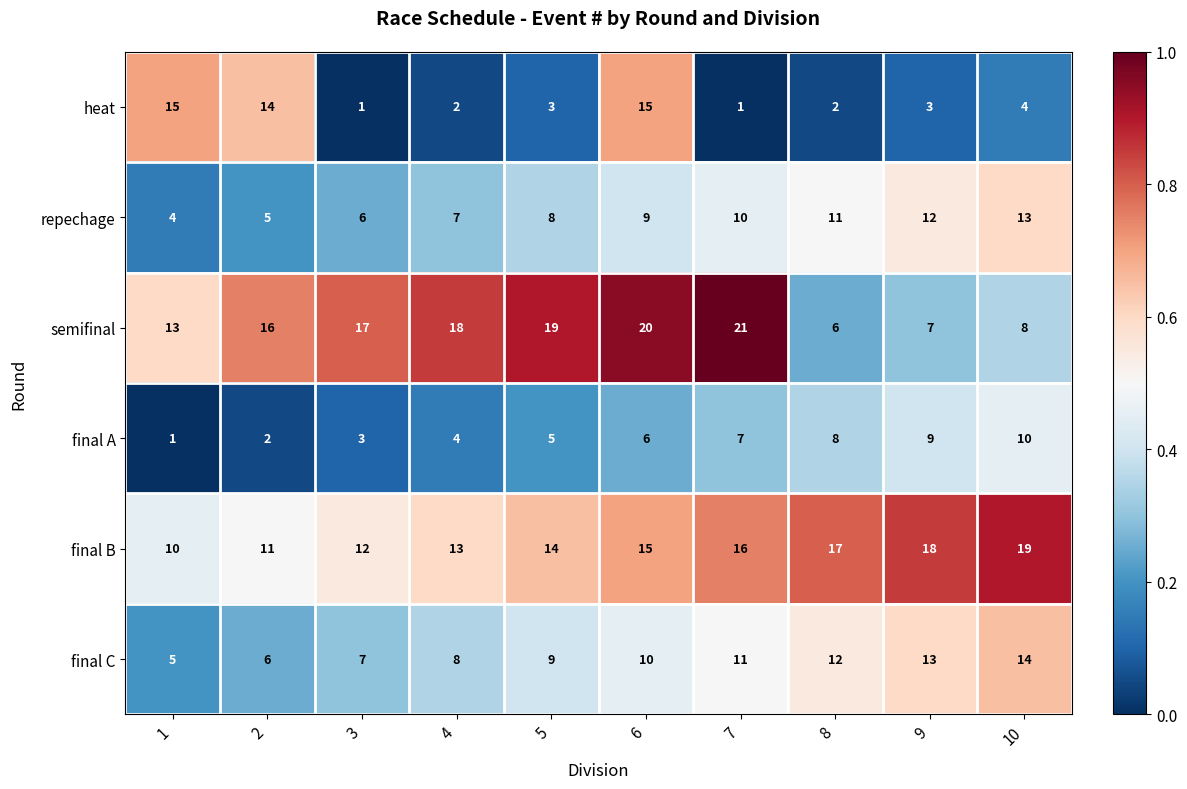

What is the greatest value displayed?

21